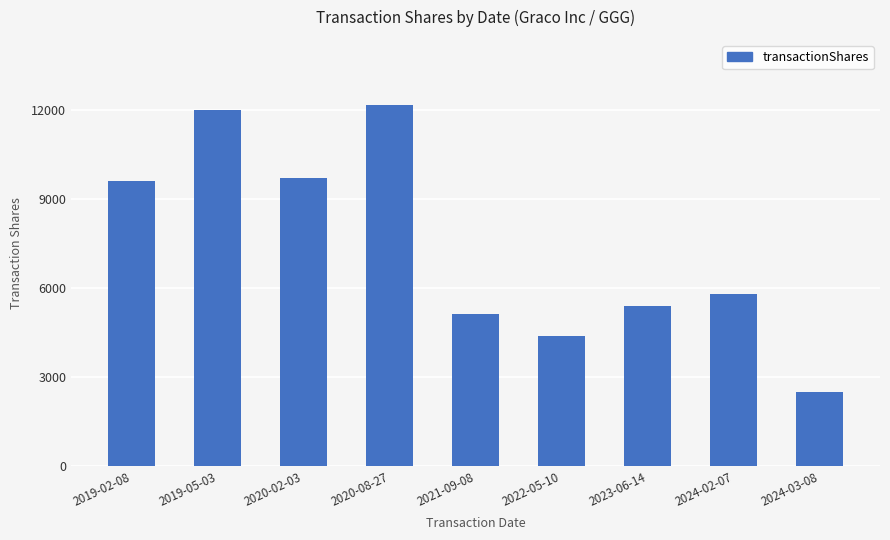

Which label corresponds to the smallest value in the chart?

2024-03-08